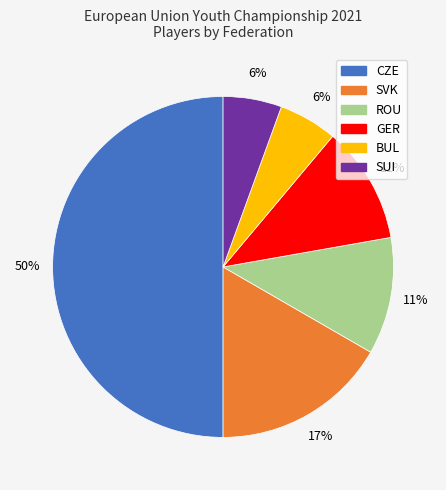

To the nearest percent, what is the average slice percentage?

17%